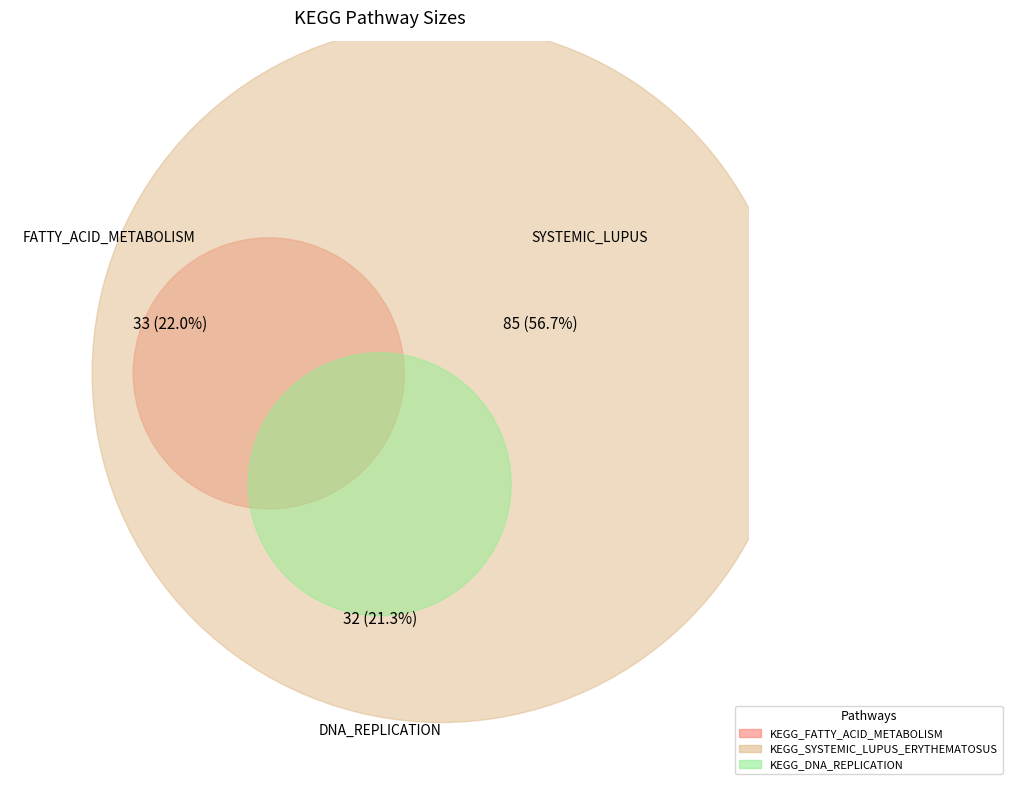

To the nearest percent, what is the combined percentage of KEGG_DNA_REPLICATION and KEGG_SYSTEMIC_LUPUS_ERYTHEMATOSUS?

78%